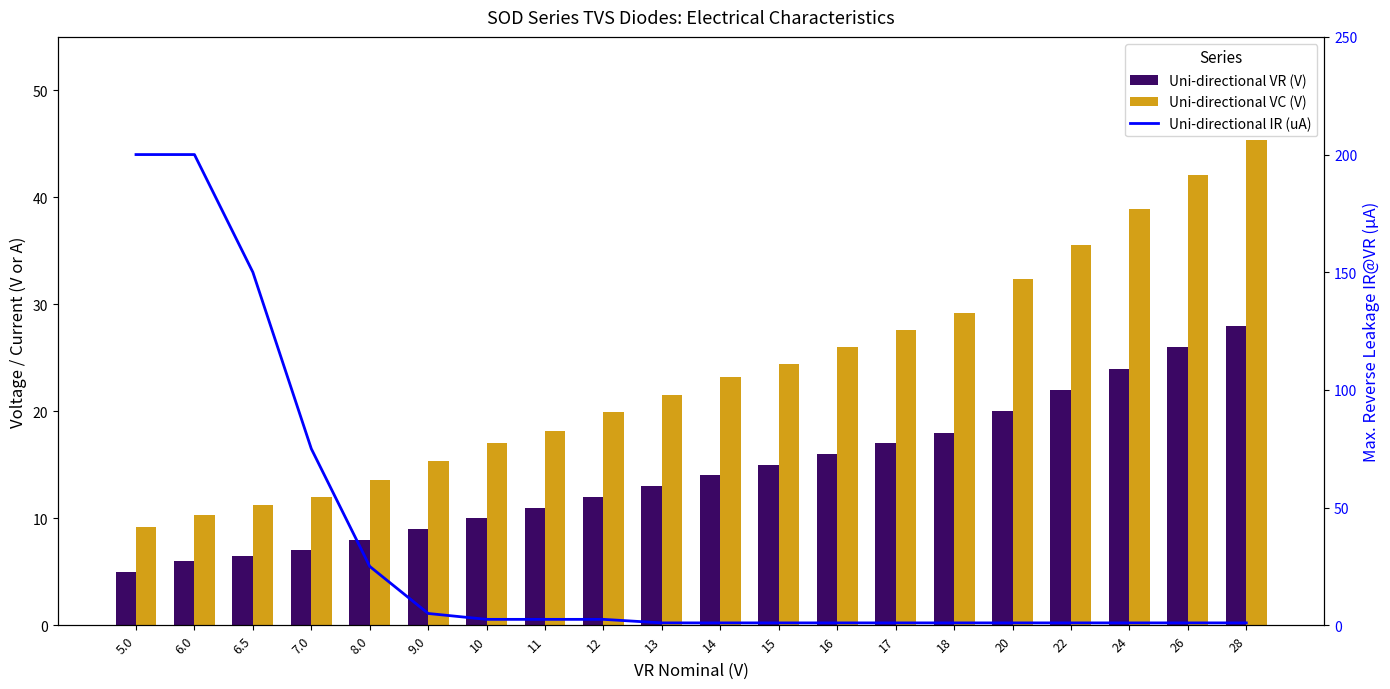

What is the label of the 7th bar from the right?

17